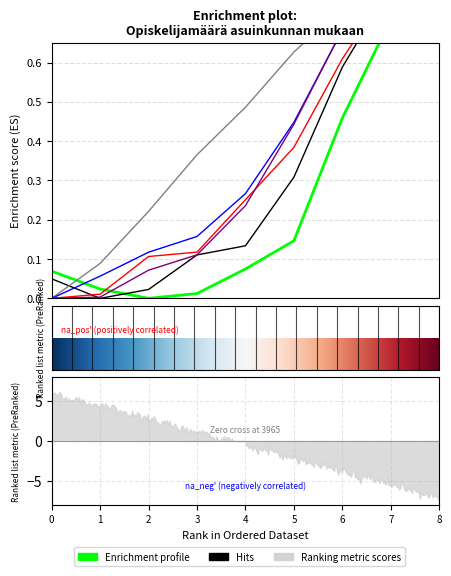

In Helsinki, how many points are lower than both neighbors (excluding endpoints)?

1